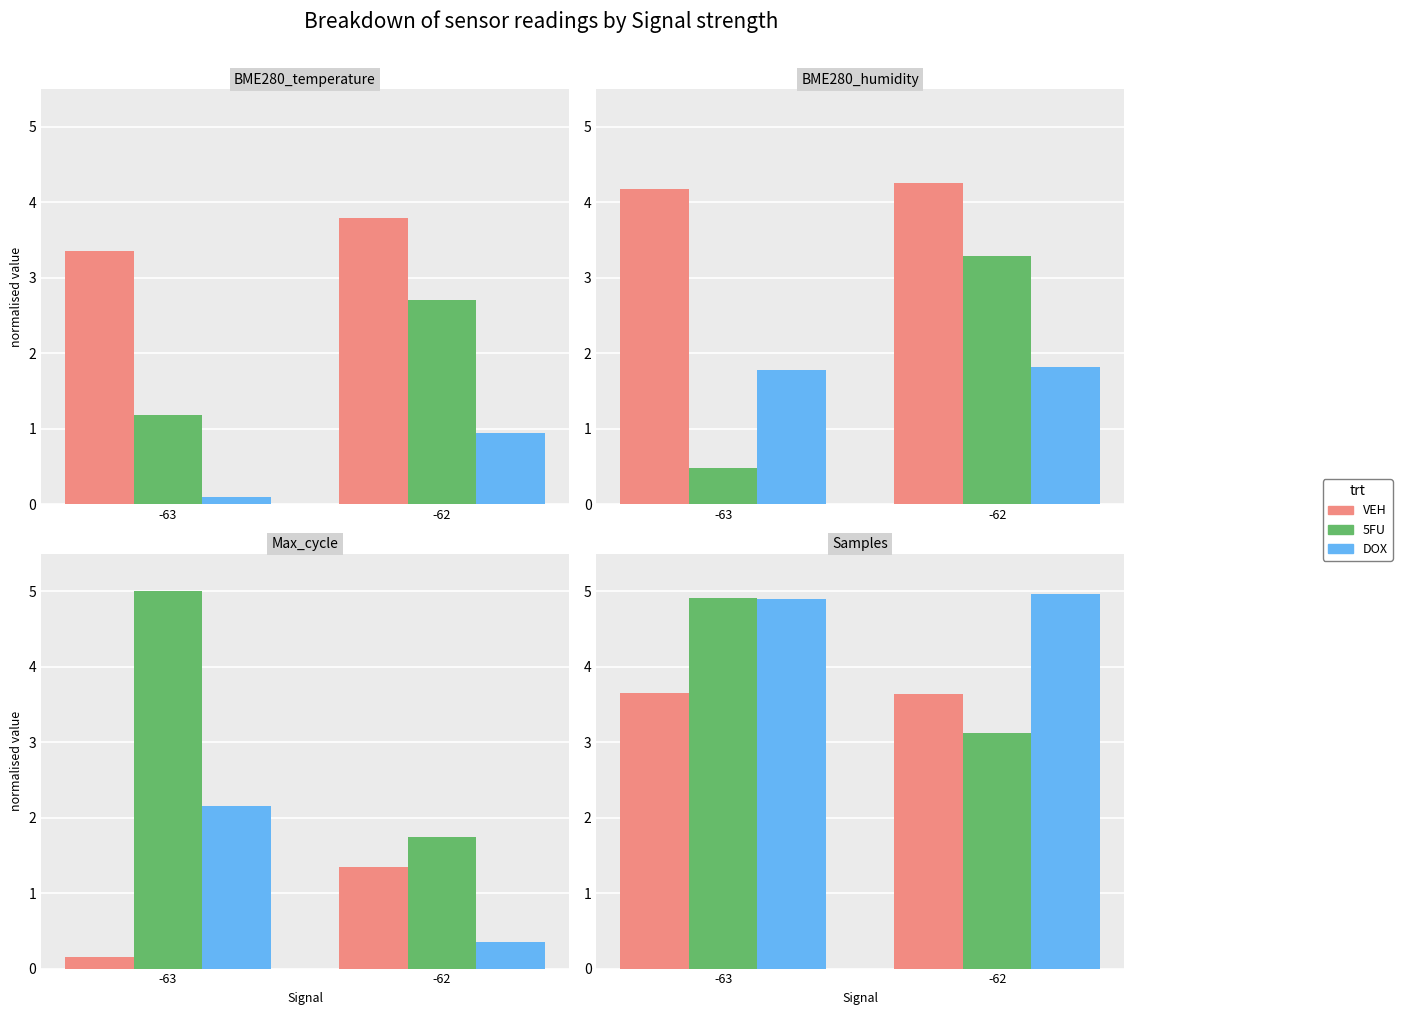

At how many categories does at least one series exceed 3?

2